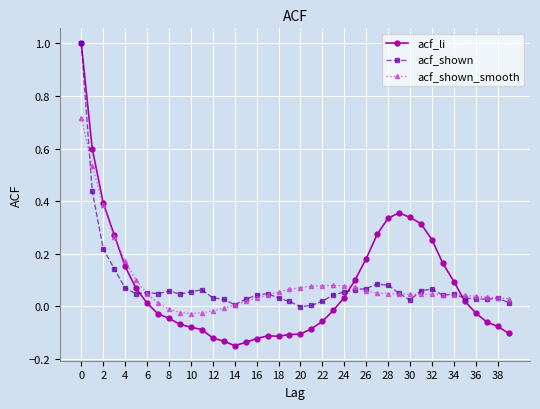

How many values in the acf_li series are below 0?

21